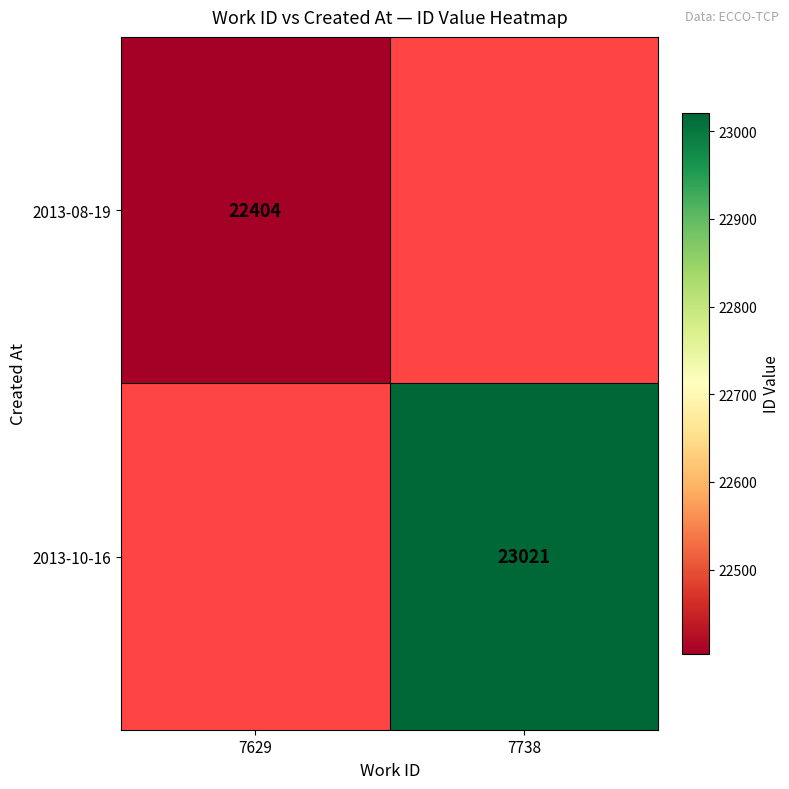

The 2013-08-19 series shows 22404 at 7629. True or false?

True